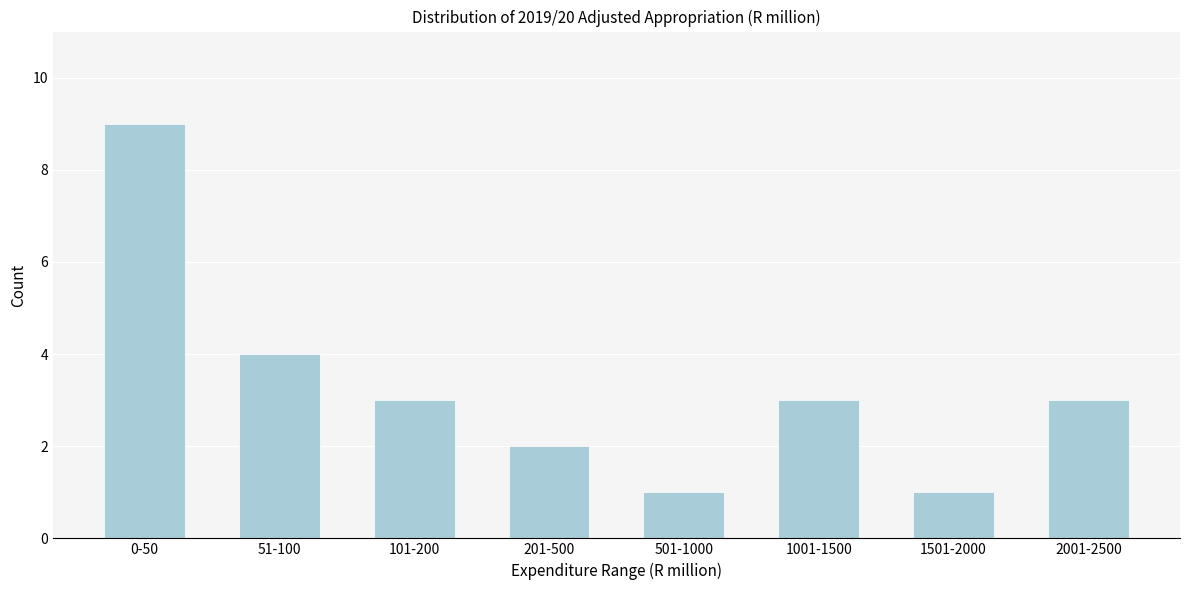

Reading left to right, list all the values displayed in this chart.

0-50=9	51-100=4	101-200=3	201-500=2	501-1000=1	1001-1500=3	1501-2000=1	2001-2500=3